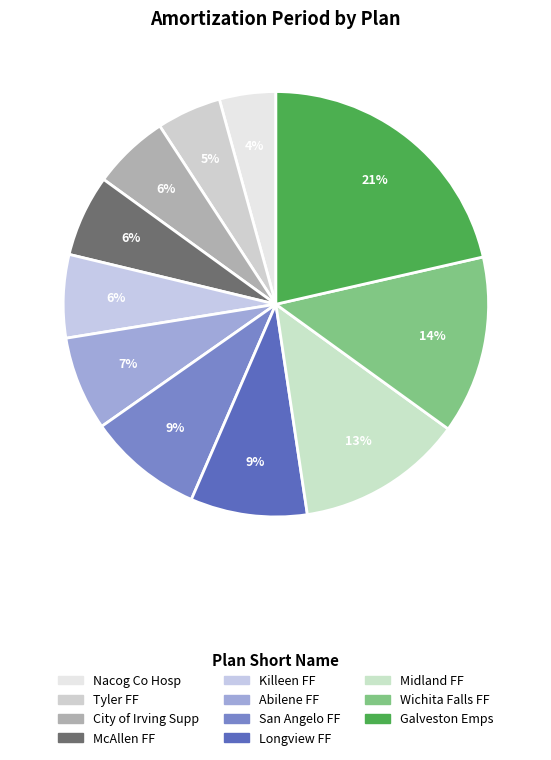

How many slices are in this pie chart?

11